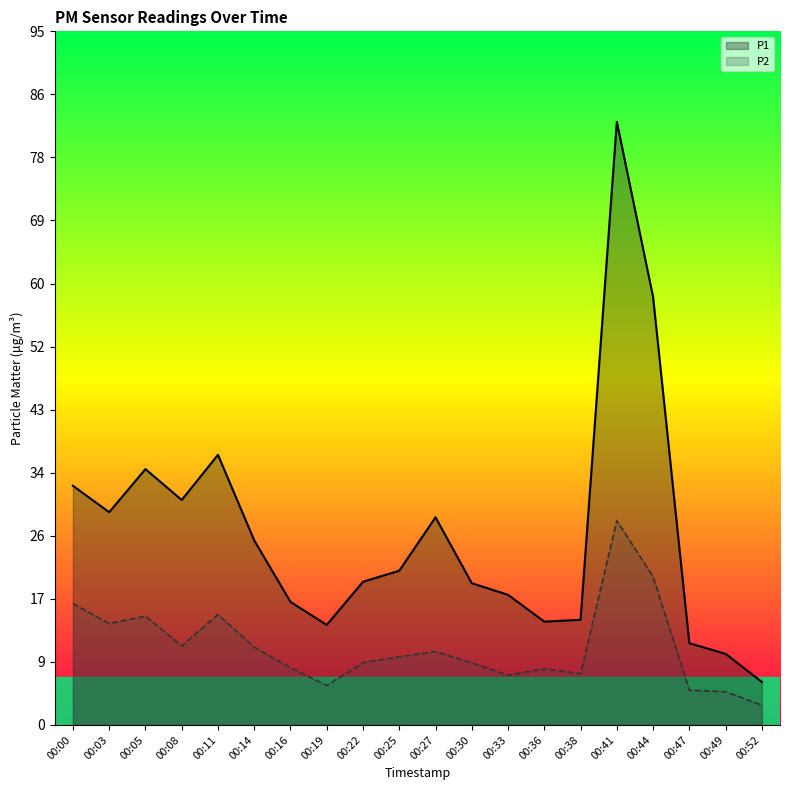

What is the difference between the P1 values at 00:19 and 00:16?

3.1